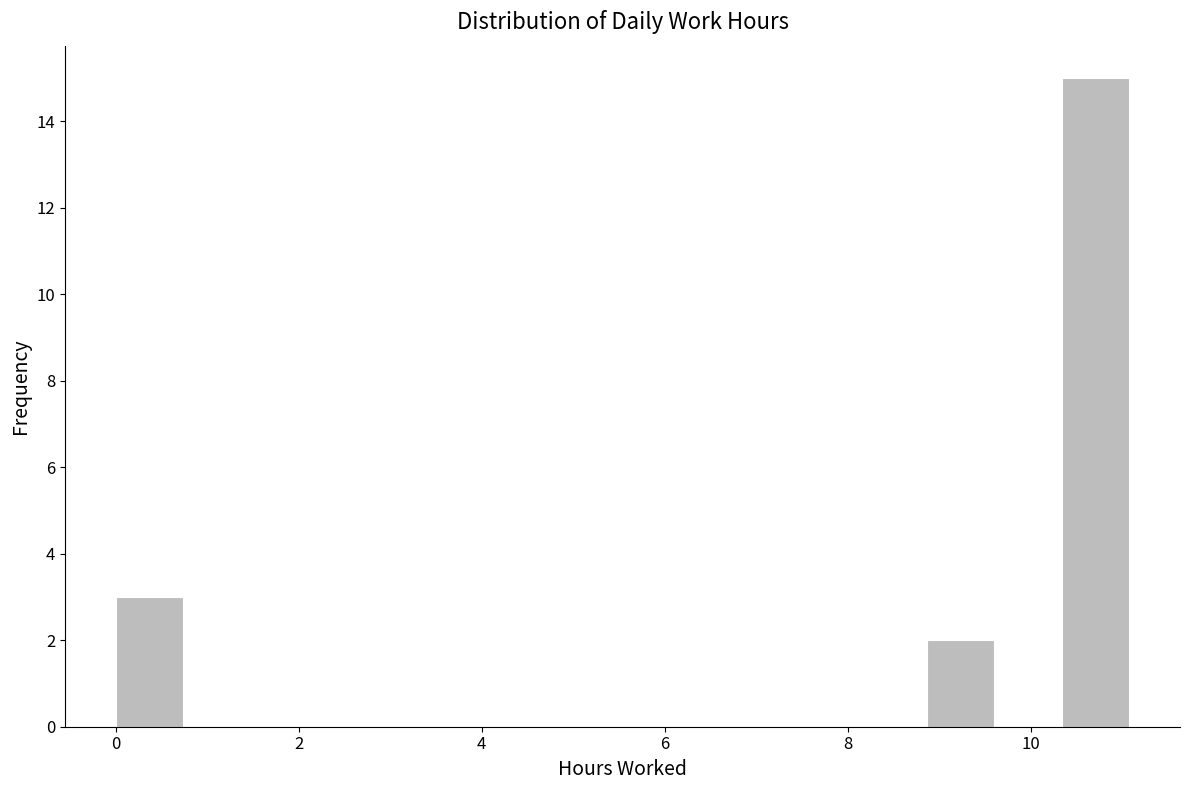

Read against the x-axis, roughly where is the centre of the tallest bar?

10.8